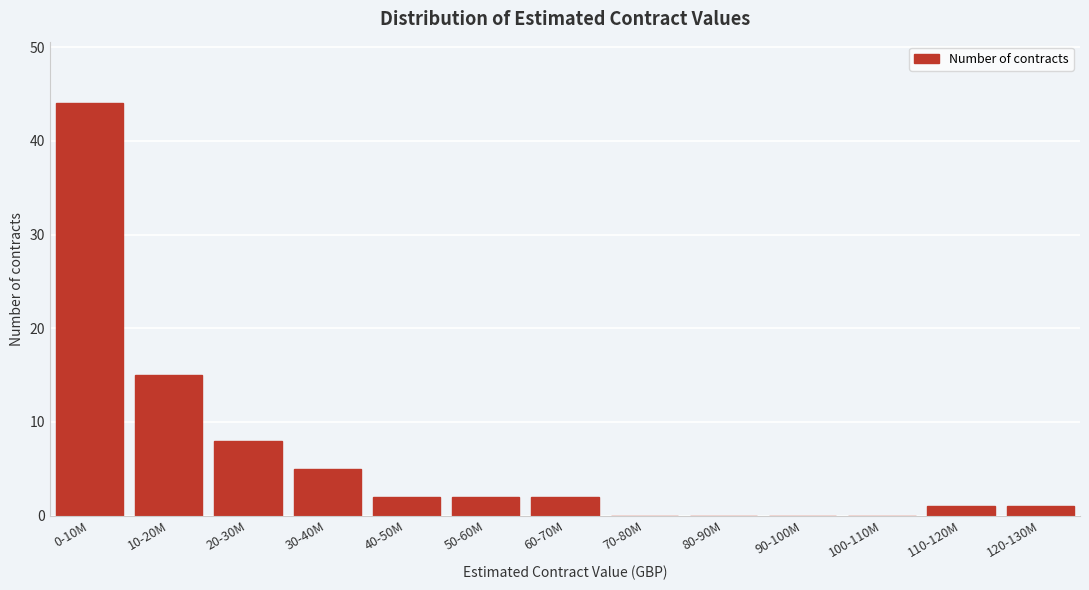

Reading left to right, transcribe all the data shown in this chart.

0-10M=44	10-20M=15	20-30M=8	30-40M=5	40-50M=2	50-60M=2	60-70M=2	70-80M=0	80-90M=0	90-100M=0	100-110M=0	110-120M=1	120-130M=1